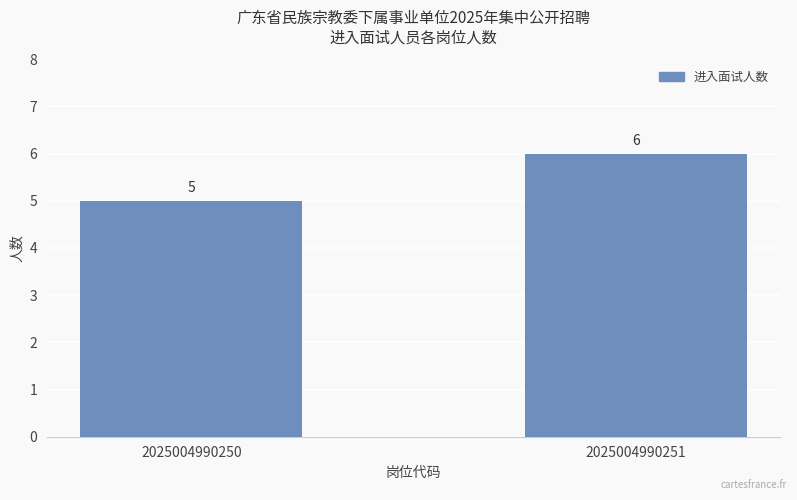

What is the value of the 2nd bar from the left?

6